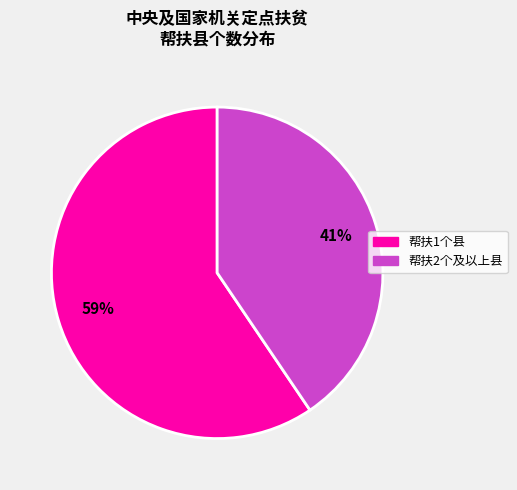

The 帮扶1个县 slice represents 68% of the pie. True or false?

False